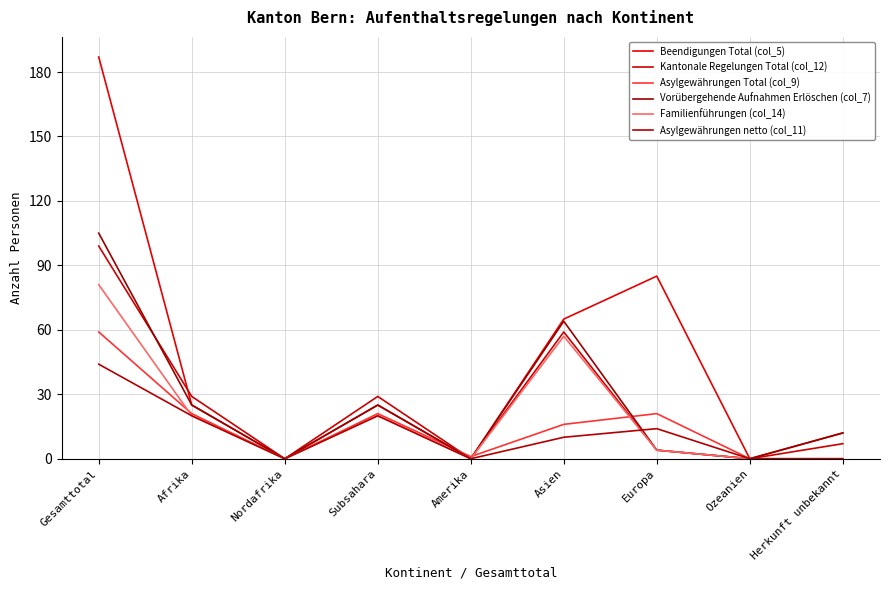

List the labels in order of Asylgewährungen netto (col_11) value, smallest first.

Nordafrika, Amerika, Ozeanien, Herkunft unbekannt, Asien, Europa, Afrika, Subsahara, Gesamttotal